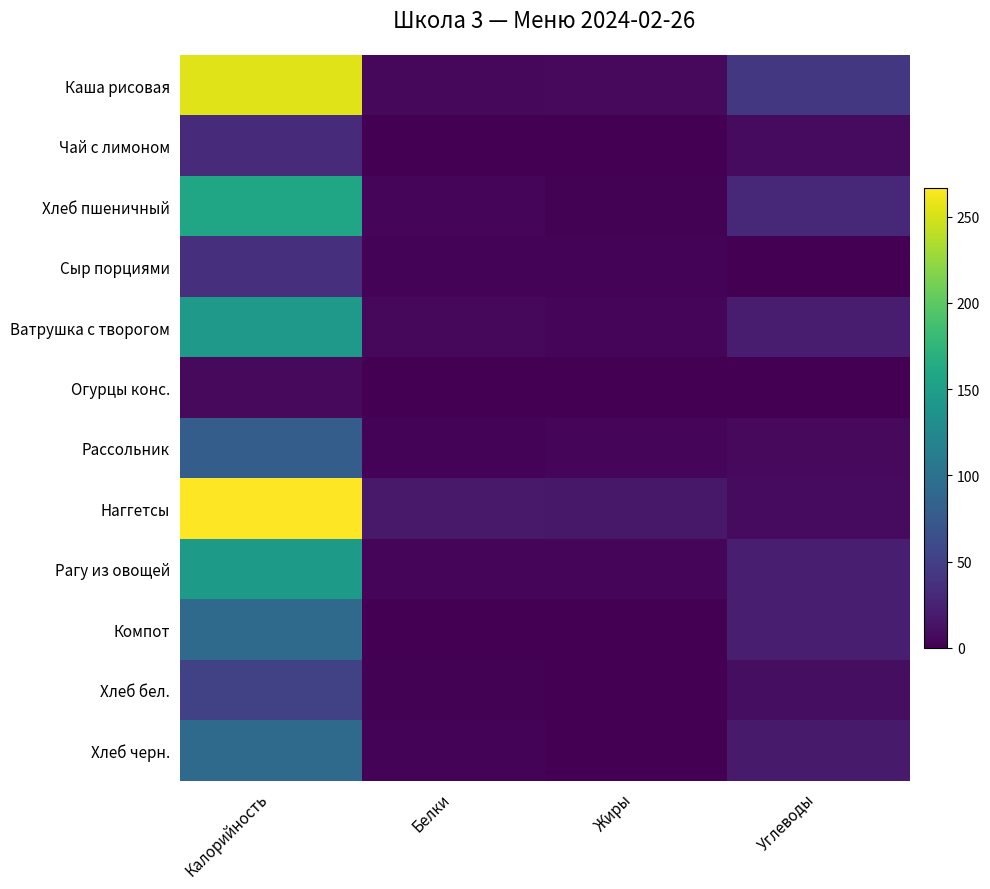

What is the total value across all series at Белки?

48.6